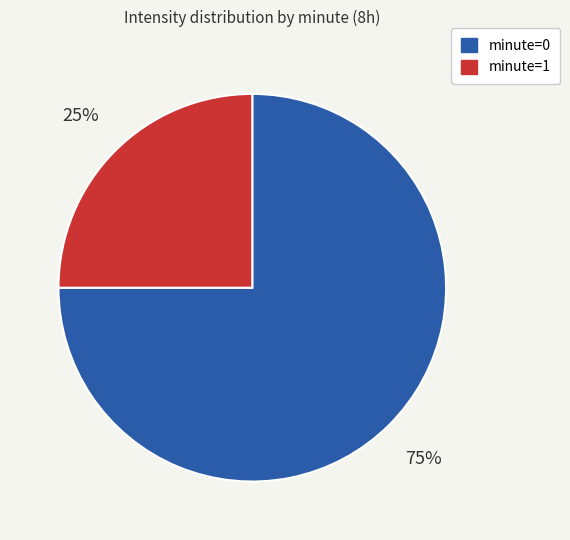

Is the sum of minute=0 and minute=1 greater than half?

Yes